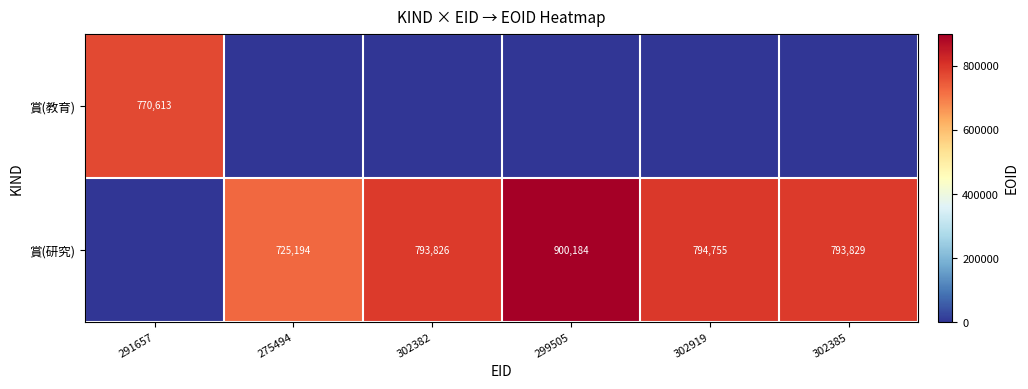

What is the difference between the 賞(研究) values at 275494 and 302385?

68635